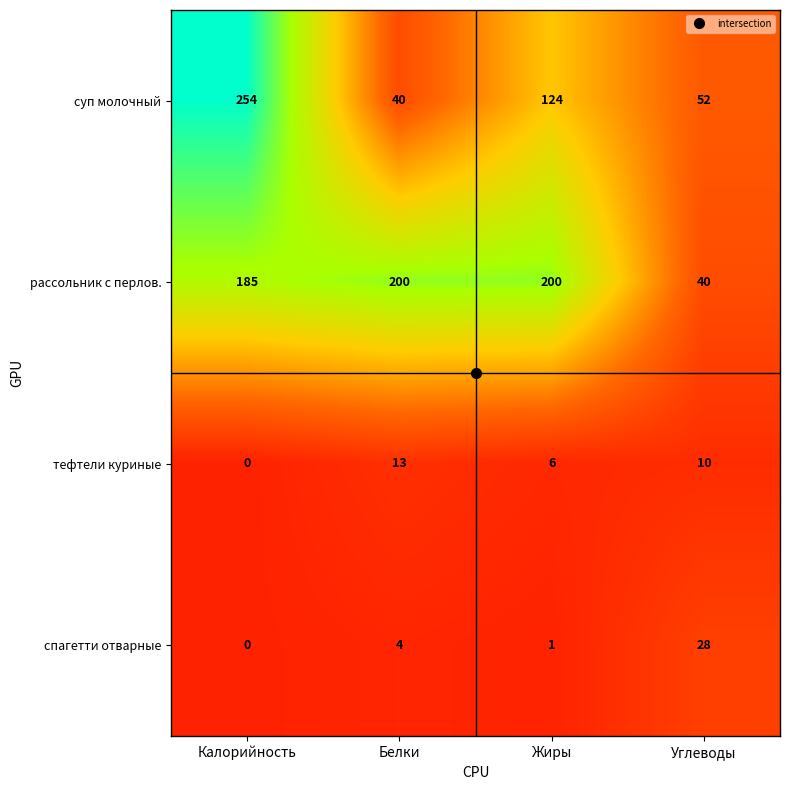

What is the greatest value displayed?

254